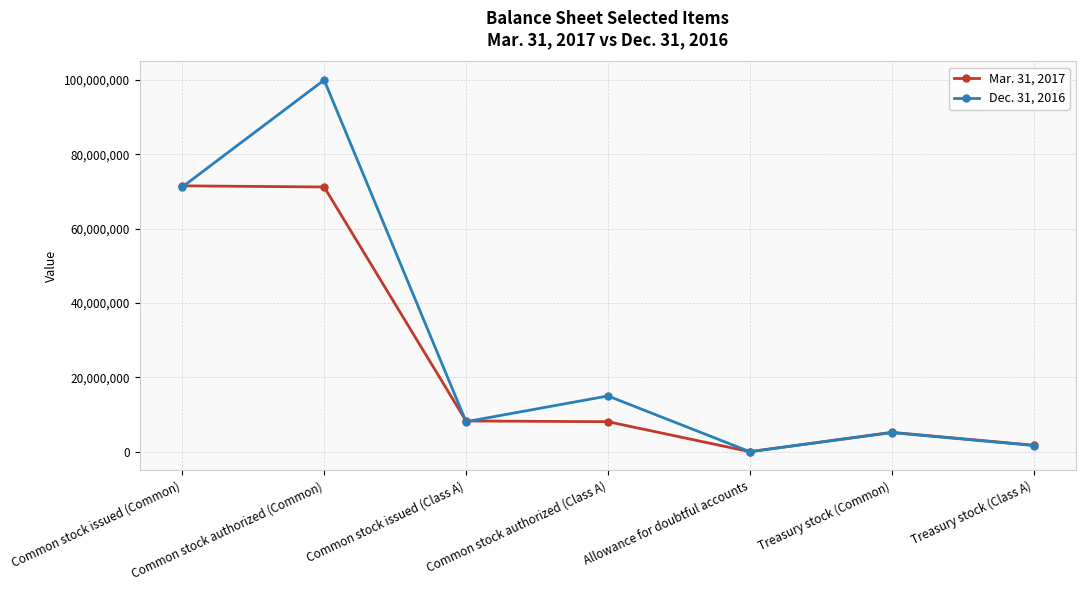

At how many categories does at least one series exceed 63589356?

2